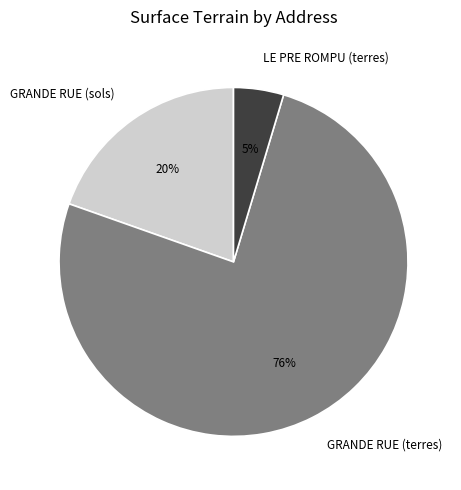

The LE PRE ROMPU (terres) slice represents 5% of the pie. True or false?

True